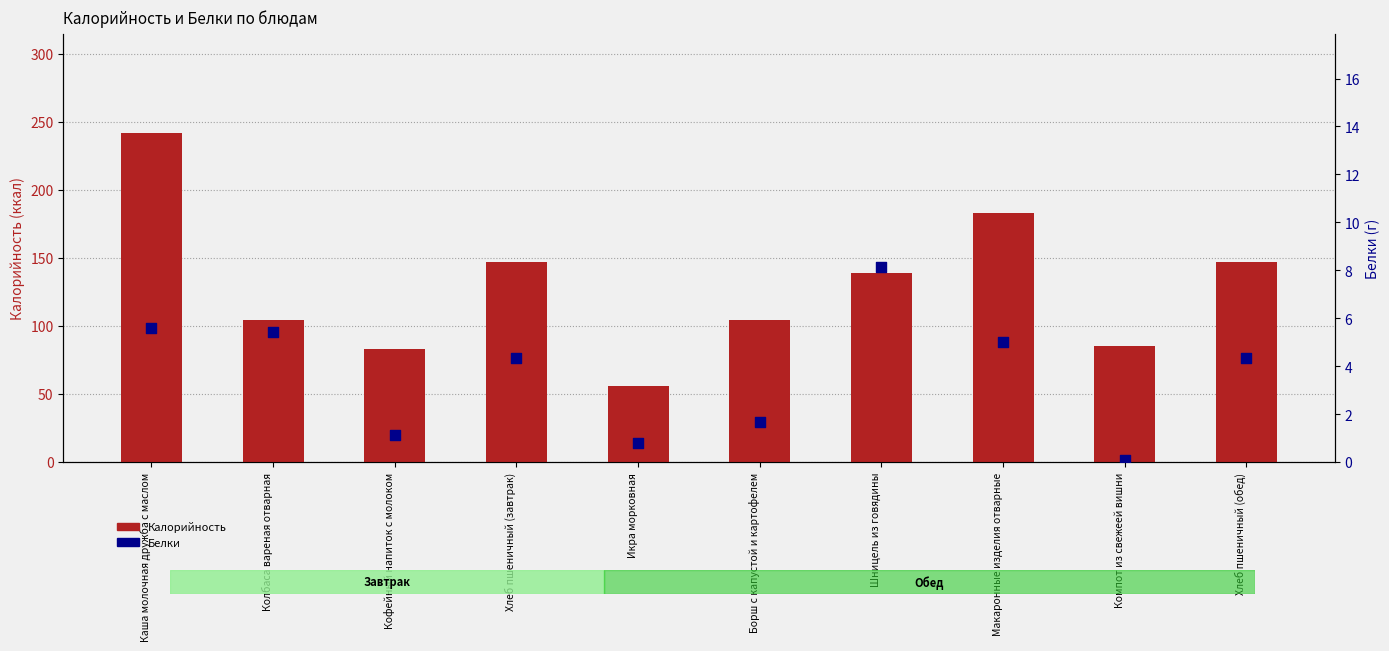

Which series contains the lowest Y value?

Белки